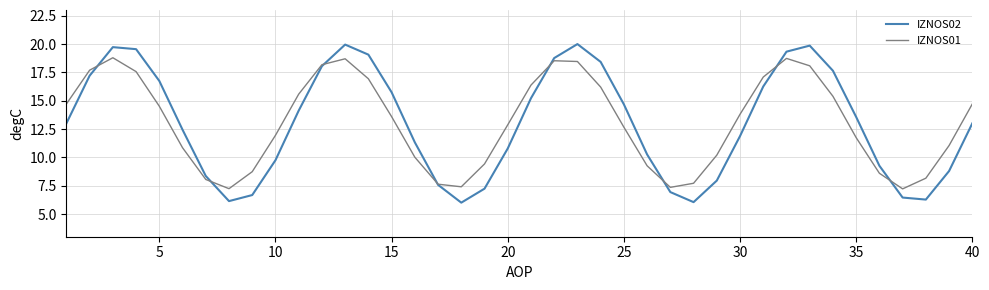

What is the smallest value displayed?

6.0